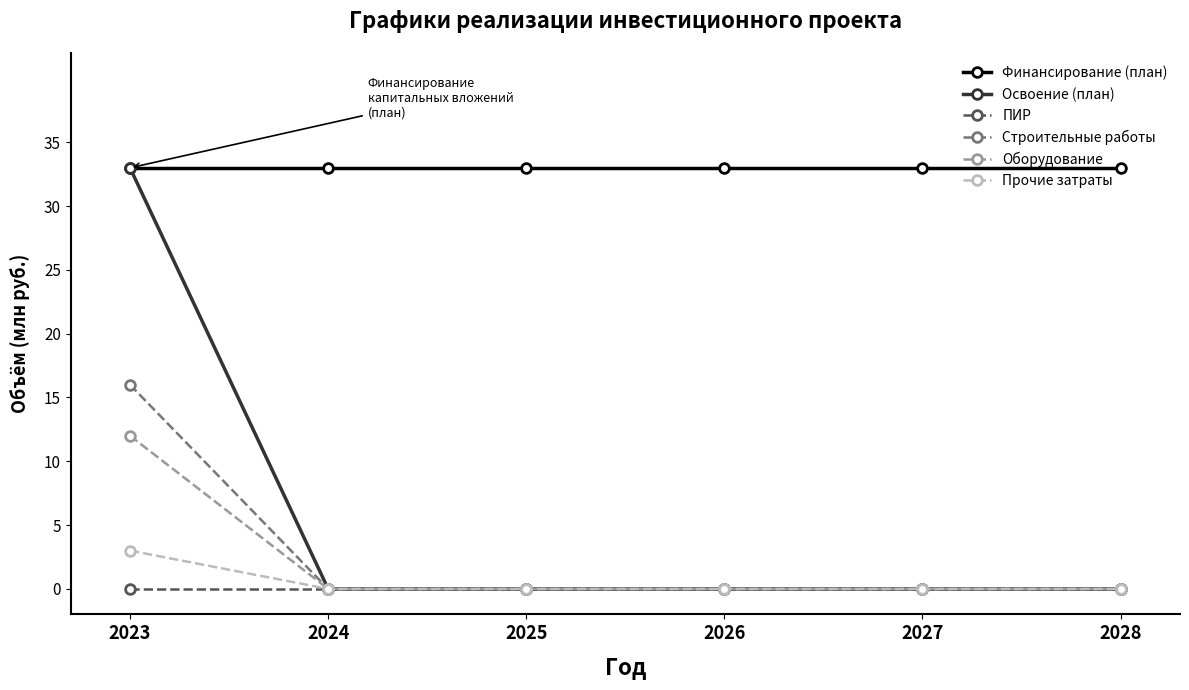

Which series changed the most between 2023 and 2027?

Освоение (план)